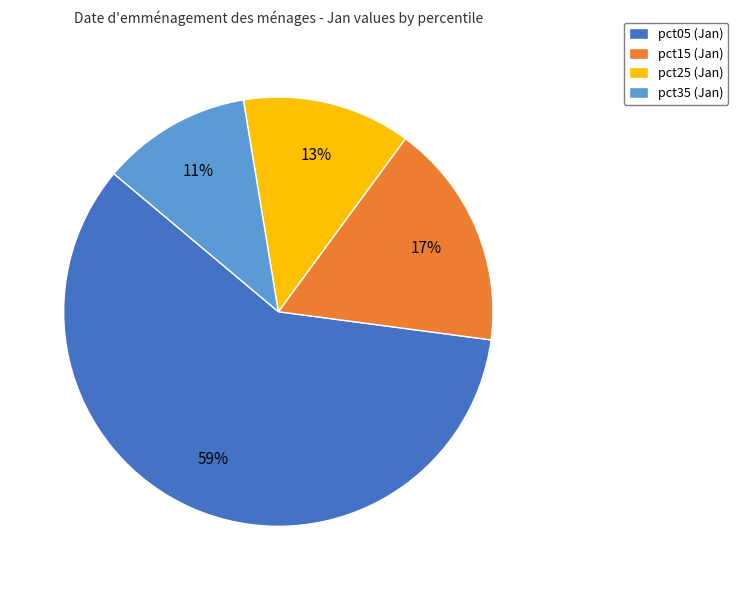

What is the smallest slice in the pie chart?

pct35 (Jan)